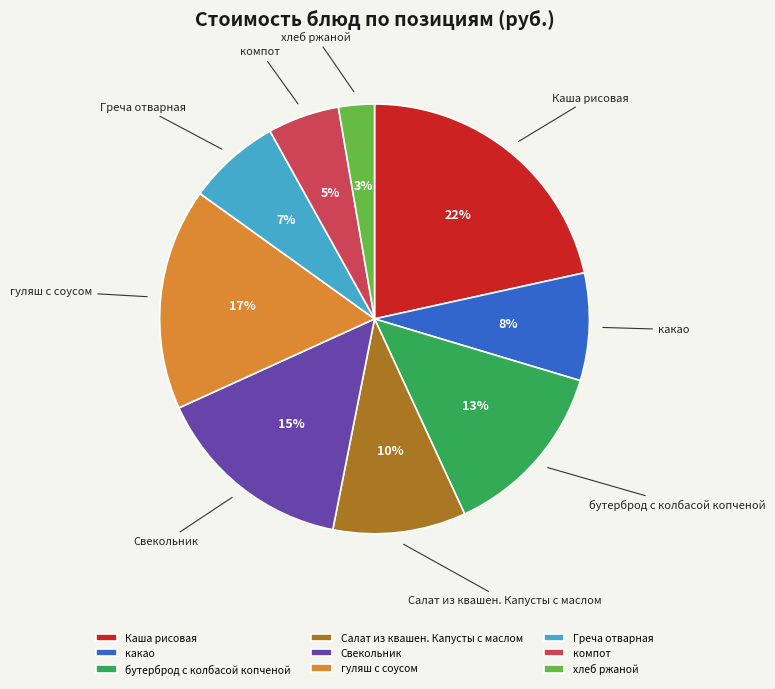

Is there a majority slice in this chart?

No